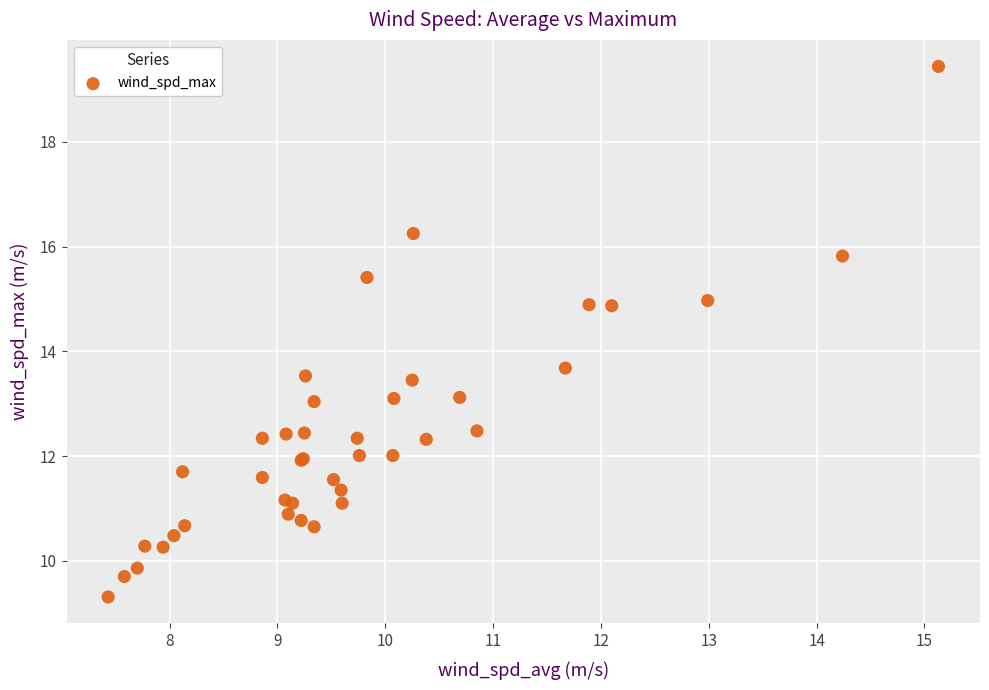

What Y value in the scatter plot is closest to 14?

13.7